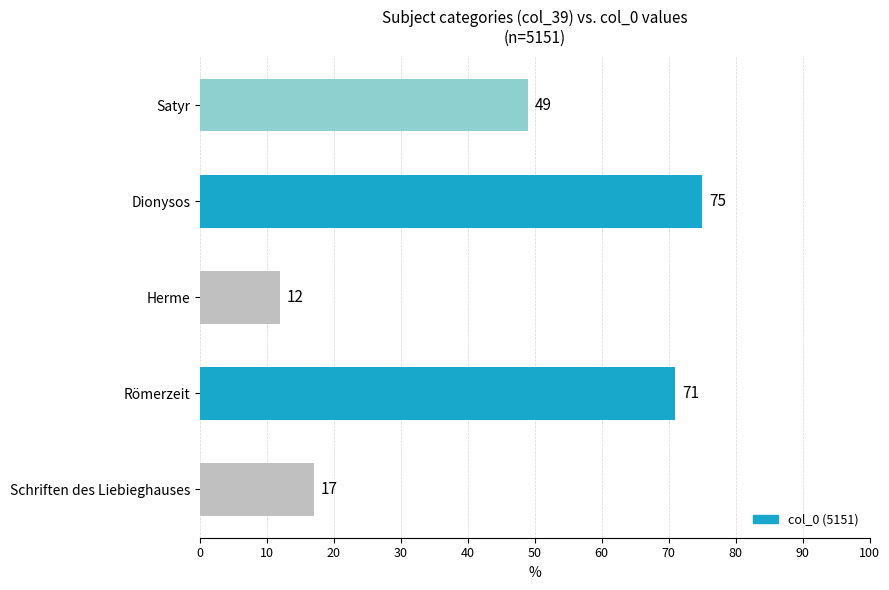

List the labels in order of value, smallest first.

Herme, Schriften des Liebieghauses, Satyr, Römerzeit, Dionysos